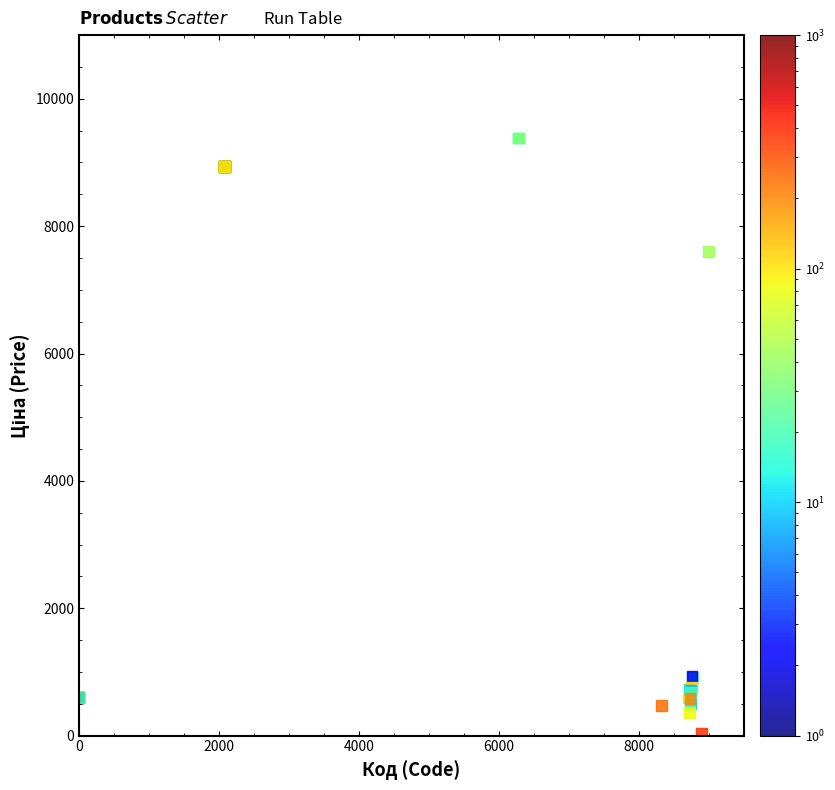

What Y value in the scatter plot is closest to 4708?

7596.5